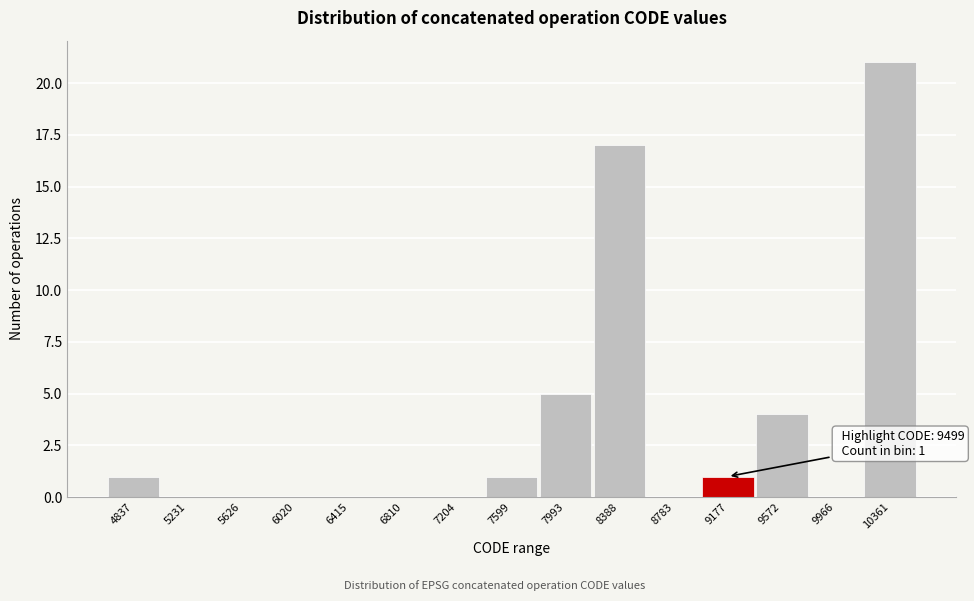

Reading right to left, transcribe all the data shown in this chart.

10361=21	9966=0	9572=4	9177=1	8783=0	8388=17	7993=5	7599=1	7204=0	6810=0	6415=0	6020=0	5626=0	5231=0	4837=1